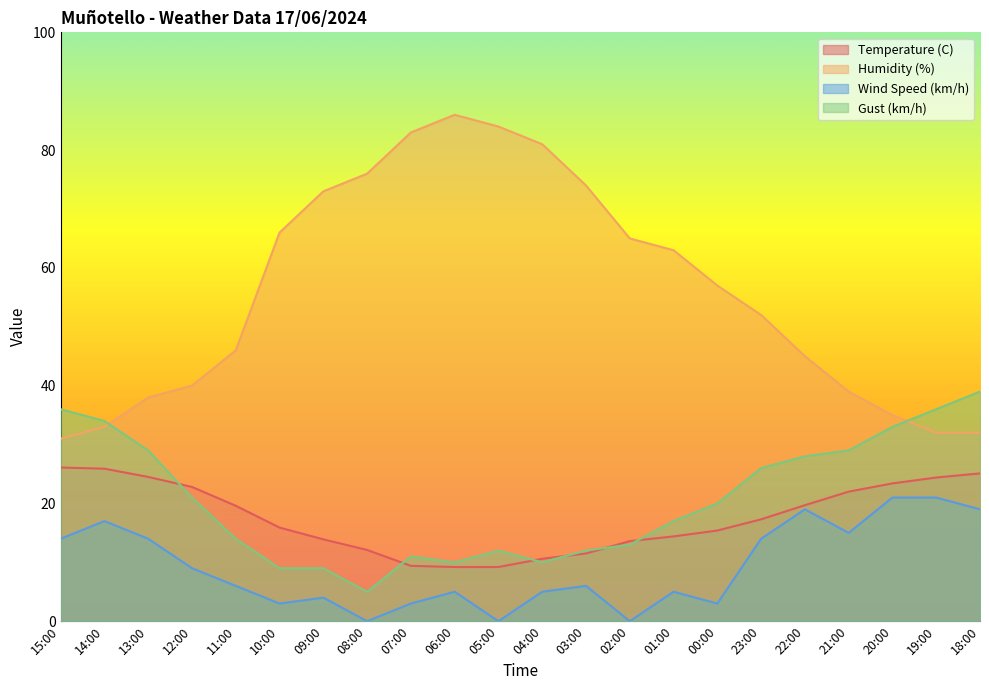

Which series changed the most between 05:00 and 21:00?

Humidity (%)